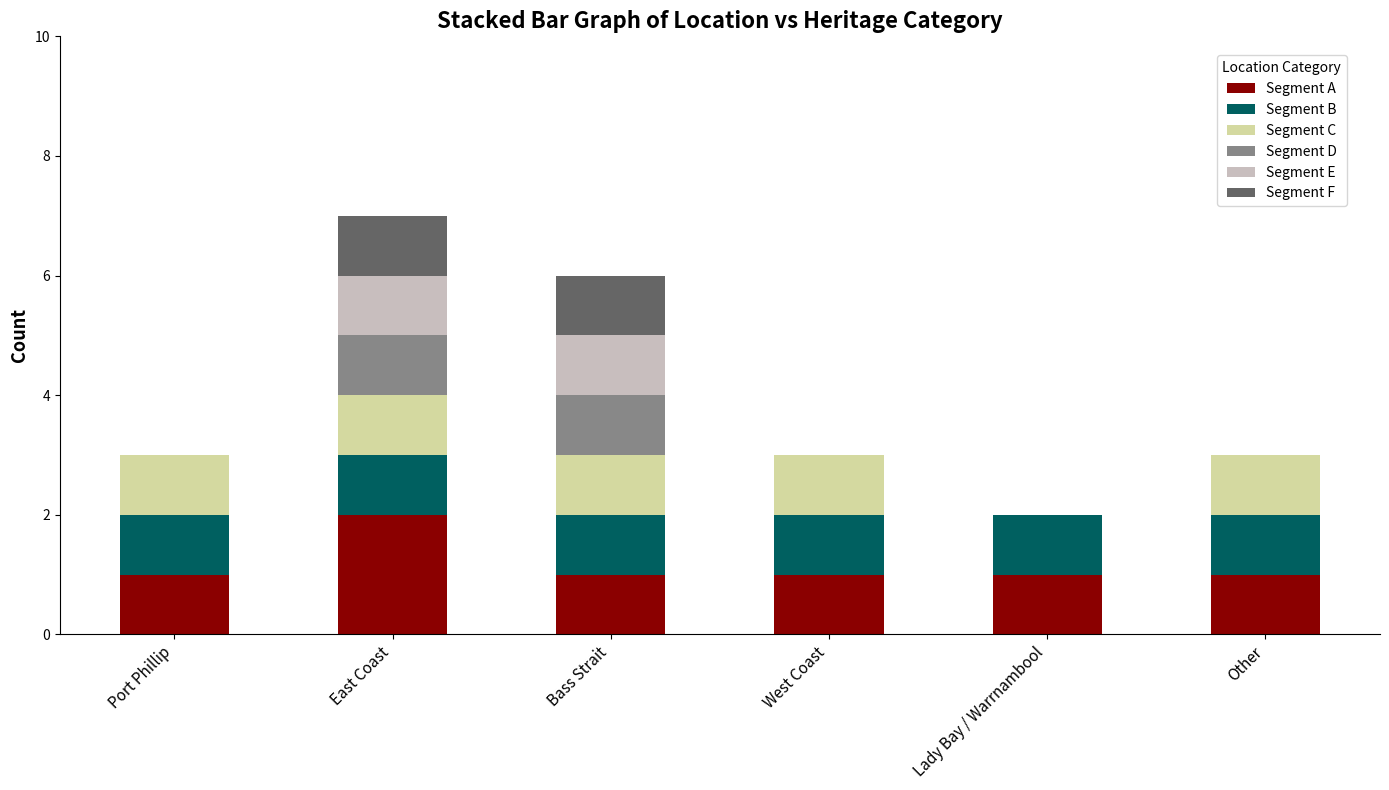

What is the total value across all series at Bass Strait?

6